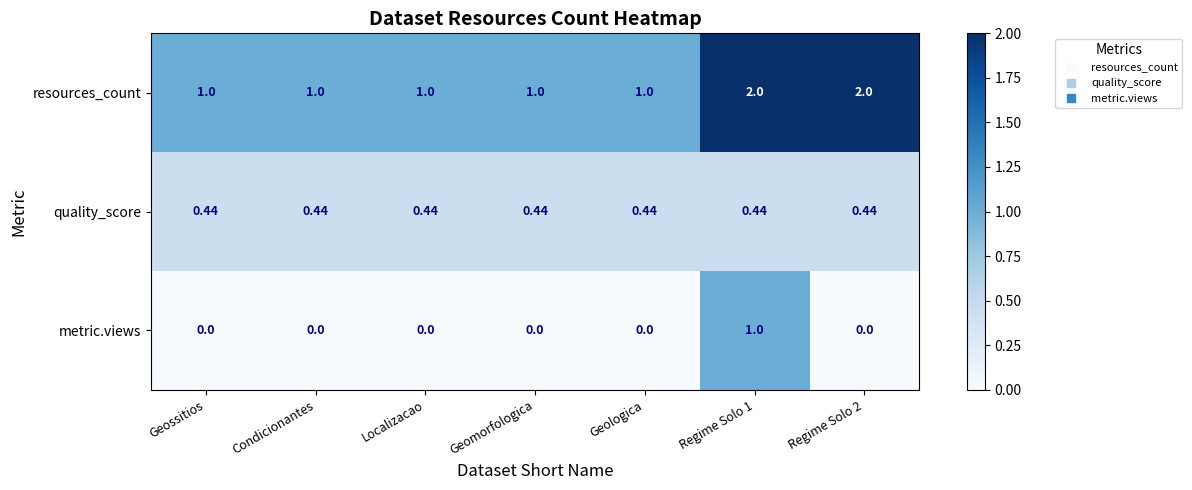

Which series has the largest total across all categories?

resources_count